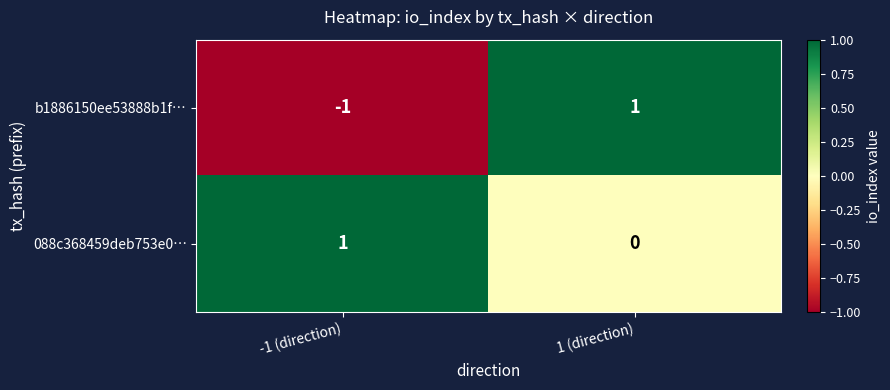

At how many categories does at least one series exceed 0?

2